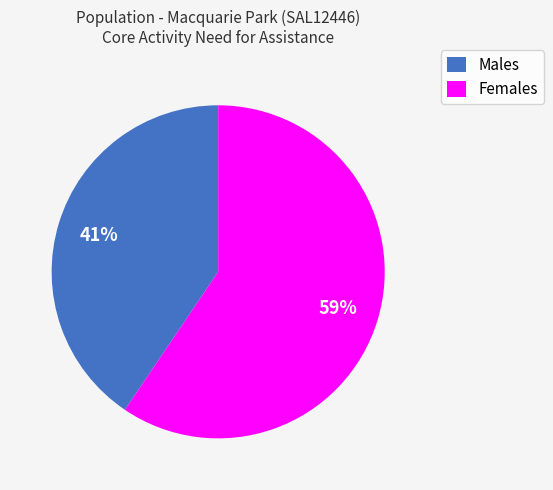

Is it true that Females is 45% of the pie?

False